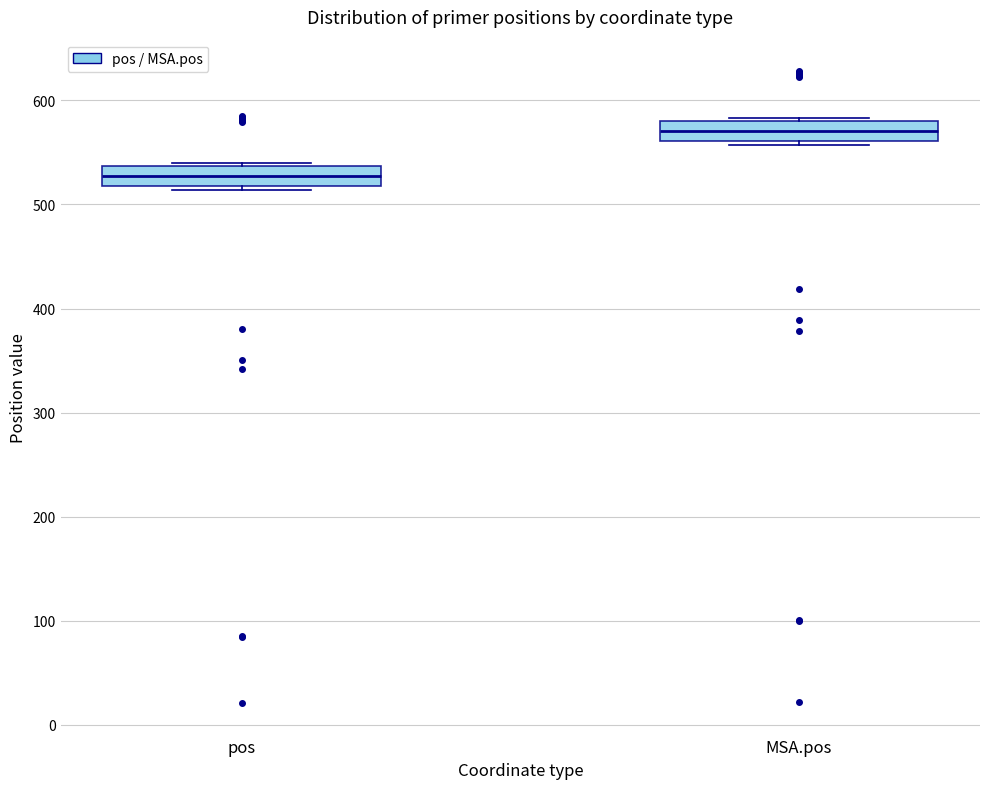

Reading left to right, read every box against the y-axis: the position of its median line, the range the box covers, and the ends of its whiskers. The values are not printed on the chart, so give them approximately, as read against the axis.

pos: median 530, box 520 to 540, whiskers 510 to 540
MSA.pos: median 570, box 560 to 580, whiskers 560 (just below the box's lower edge) to 580